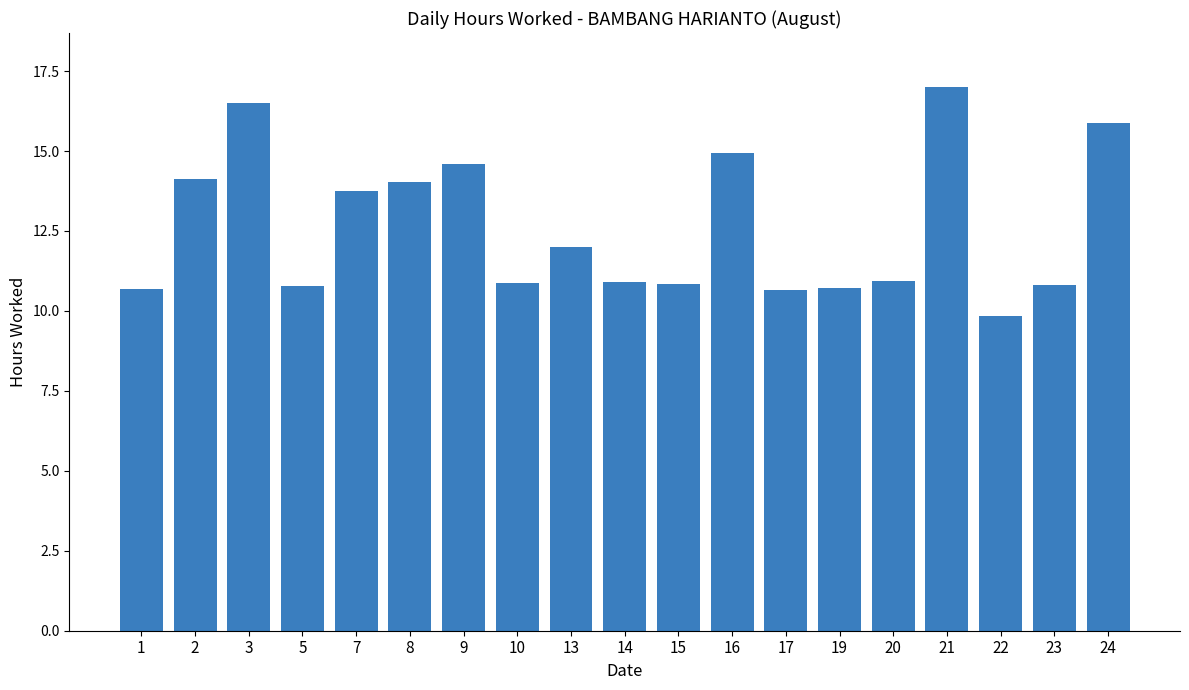

What is the difference between the values at 8 and 3?

2.5